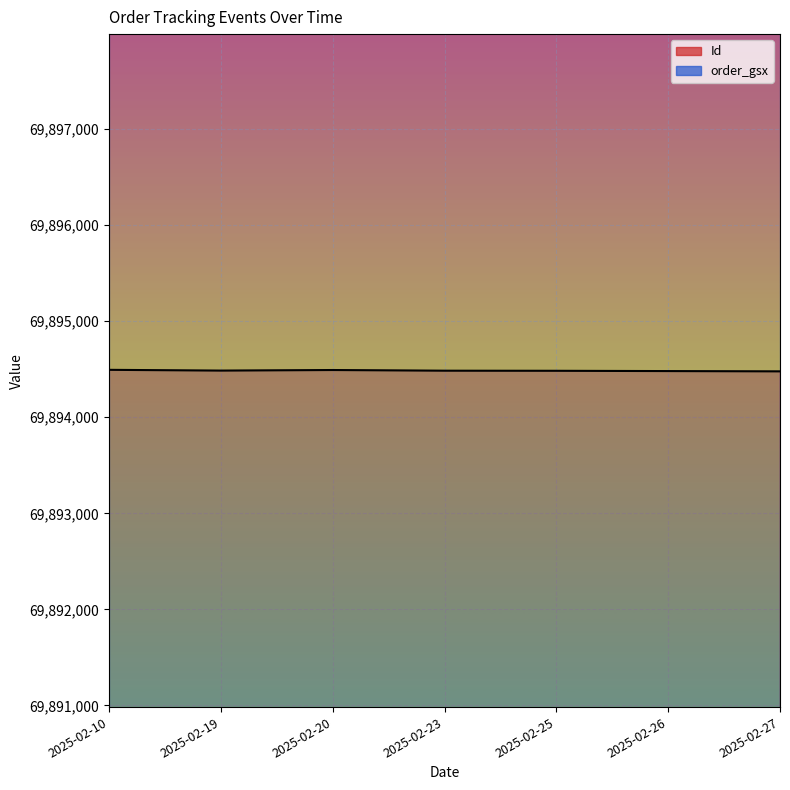

Reading right to left, what are all the values shown in this chart?

Id: 69894478.0	69894481.0	69894484.0	69894485.0	69894492.0	69894486.0	69894494.0
order_gsx: 70558475.7	70558475.7	70558475.7	70558475.7	70558475.7	70558475.7	70558475.7